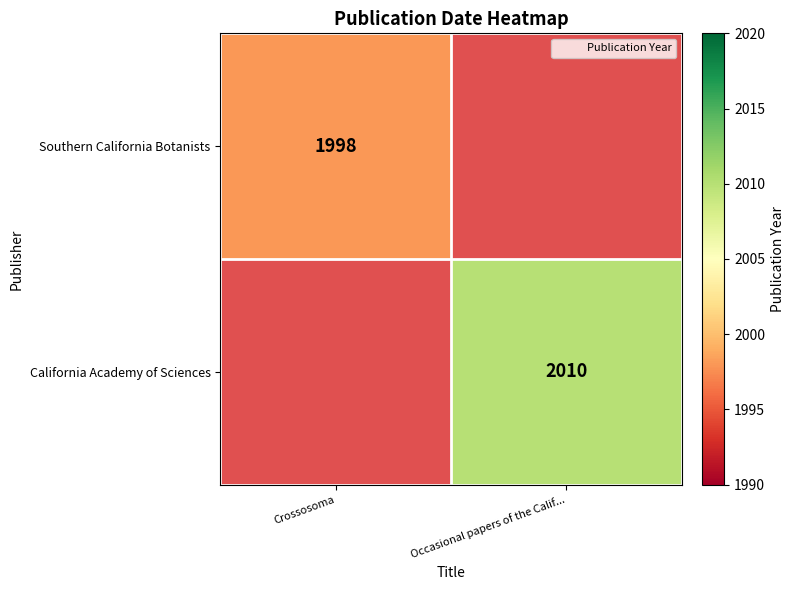

Which category has the highest value across all series?

Occasional papers of the Calif...